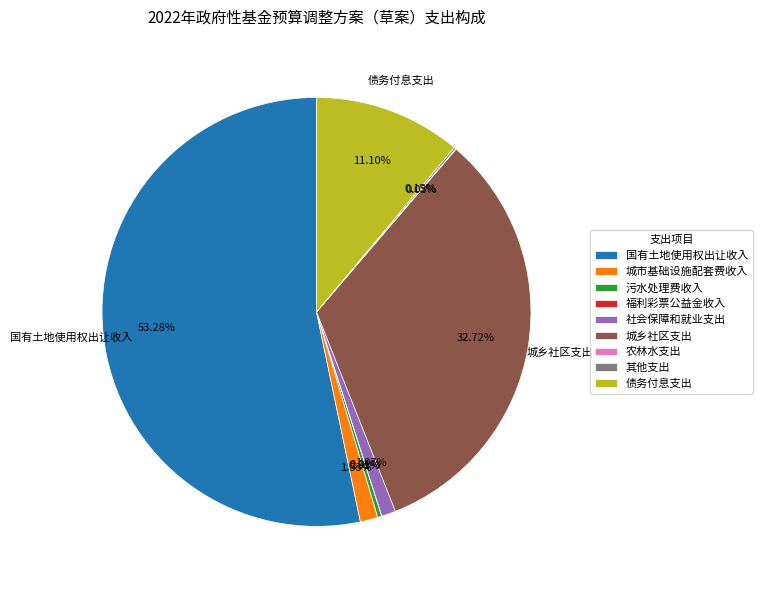

Between 国有土地使用权出让收入 and 社会保障和就业支出, which is larger?

国有土地使用权出让收入